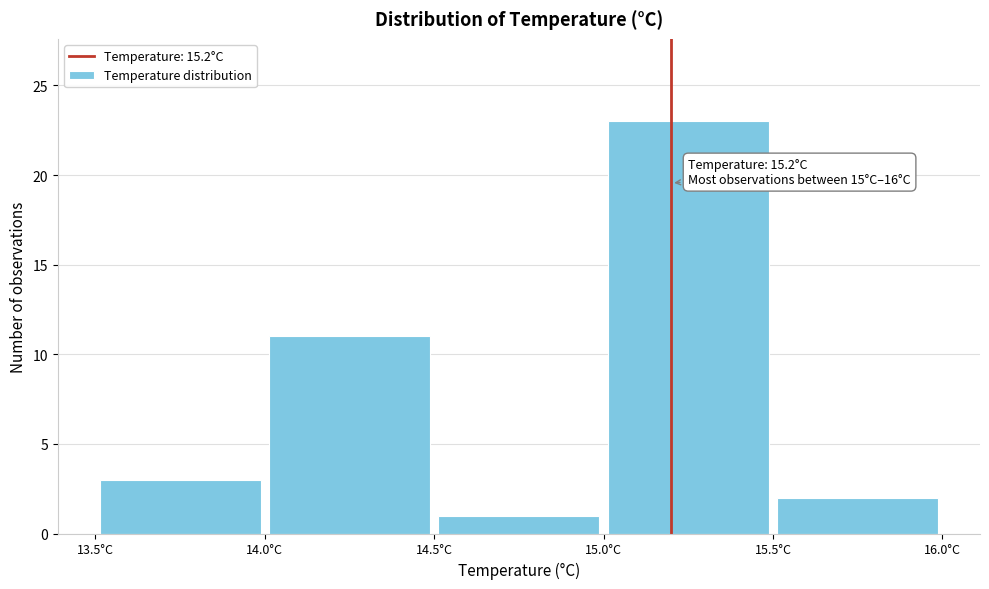

Over which range of the x-axis is the bar tallest?

15.0 to 15.5